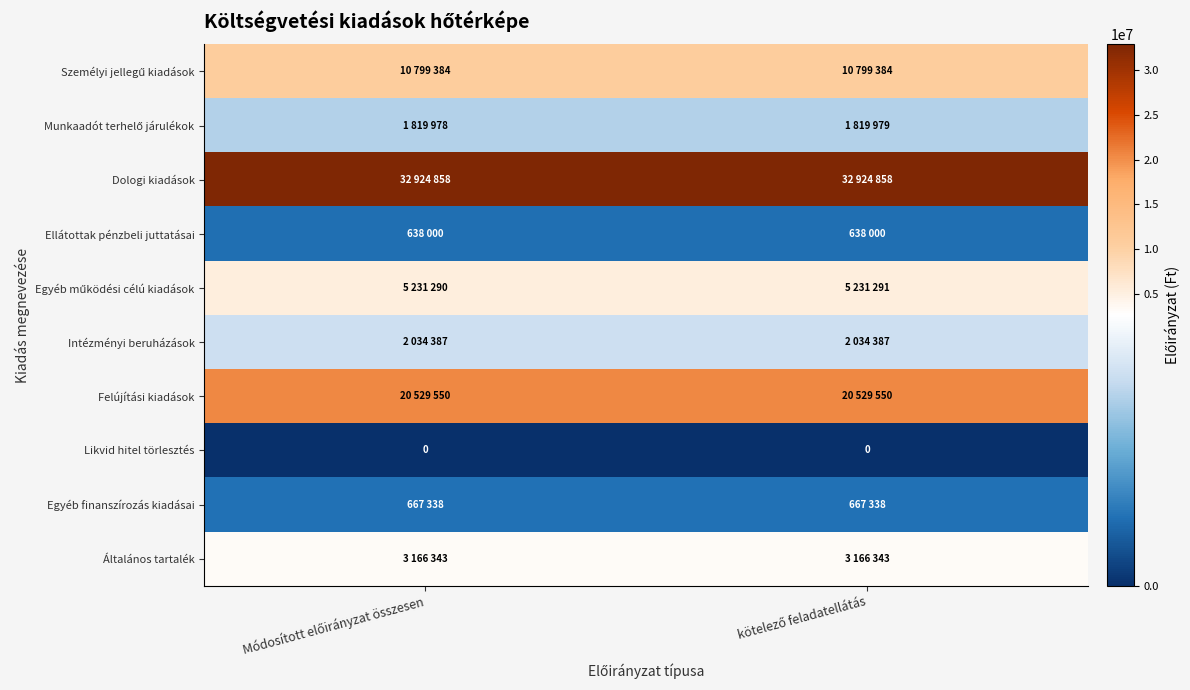

The Egyéb finanszírozás kiadásai series shows 667338 at kötelező feladatellátás. True or false?

True